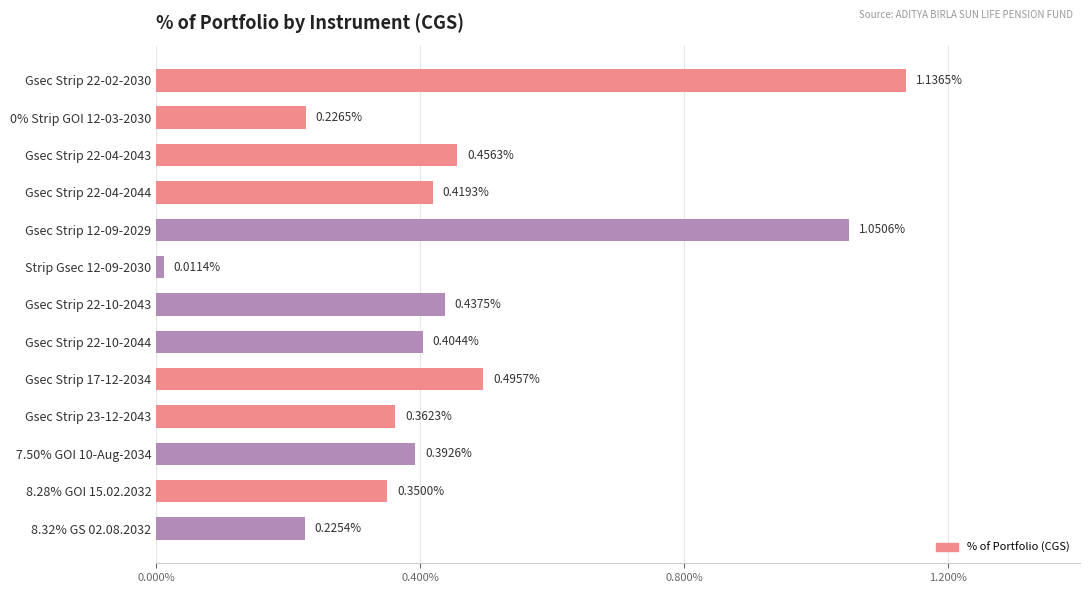

The chart shows a value of 0.0 at Gsec Strip 22-10-2044. True or false?

False